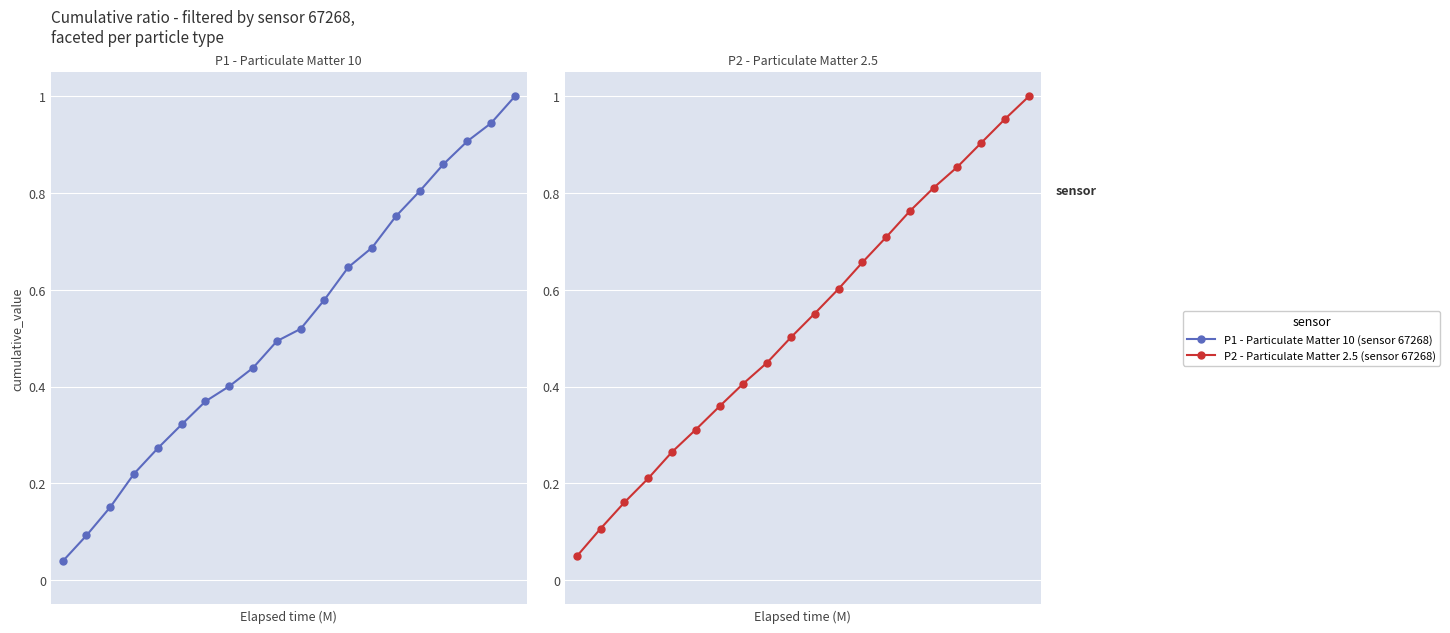

How many categories are shown in the chart?

20